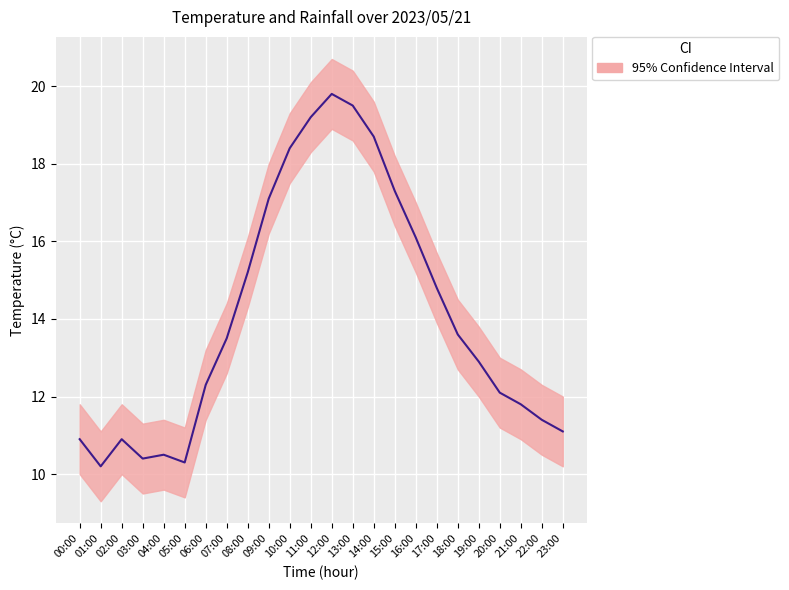

How many points are higher than both their immediate neighbors (excluding endpoints)?

3